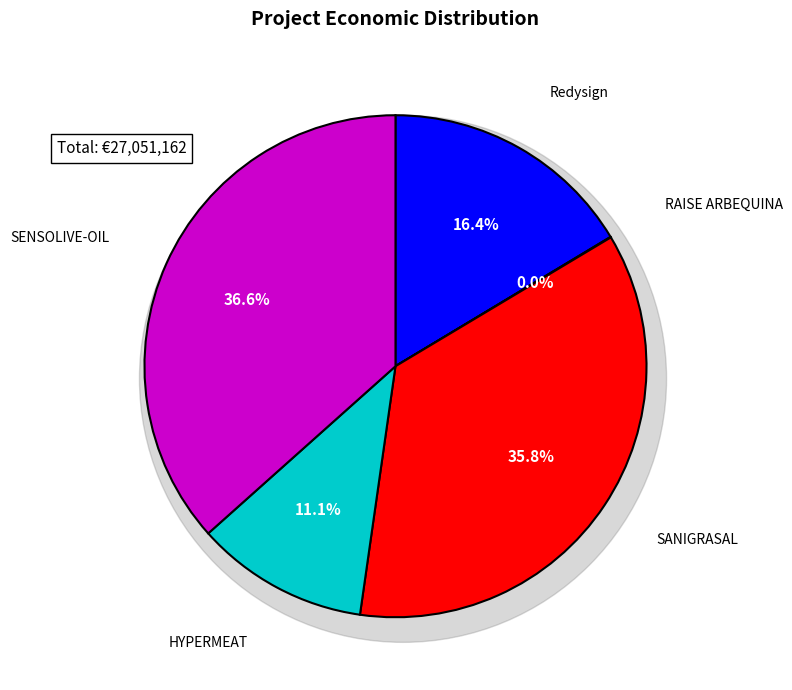

What percentage is NOT represented by Redysign?

83.6%